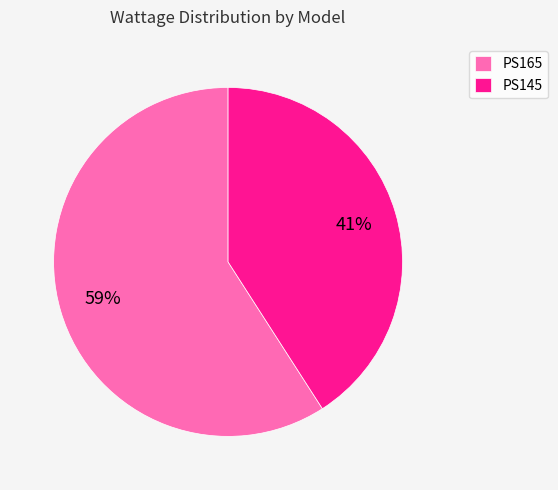

Combined, do PS145 and PS165 account for over 50%?

Yes